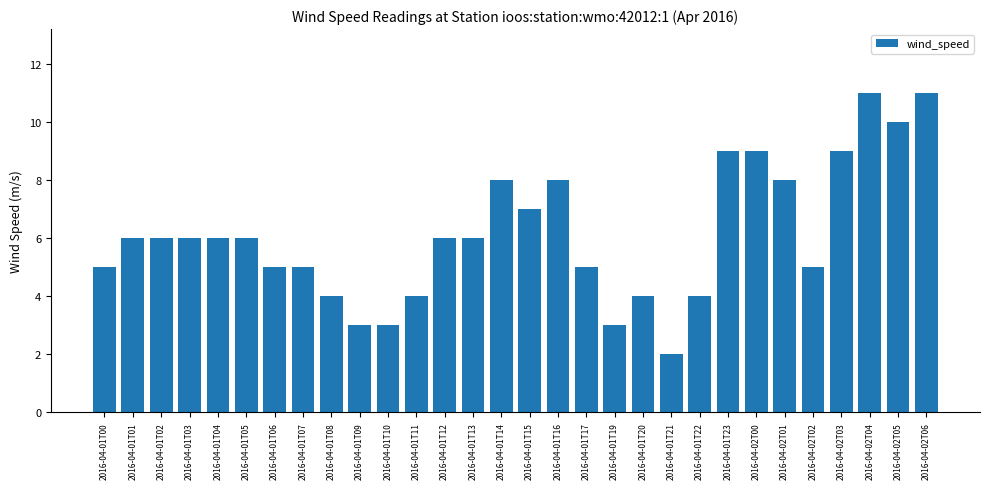

What is the sum of all values?

184